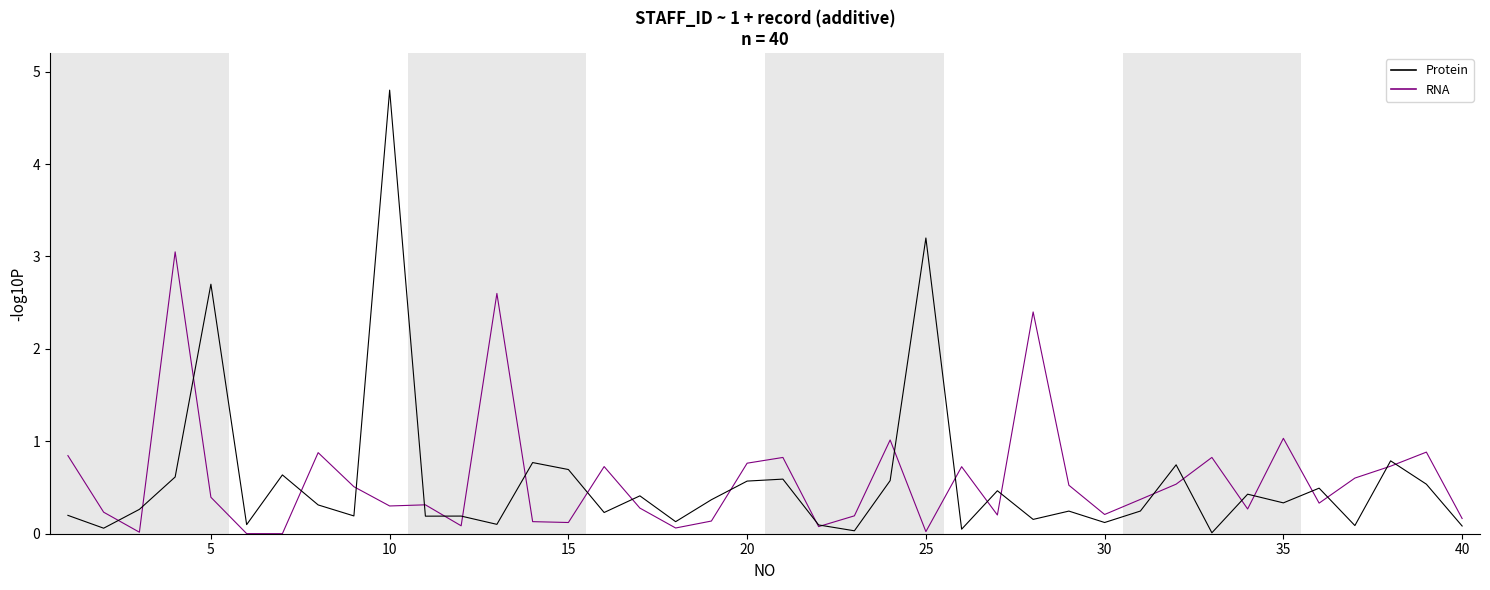

Rank the series by their maximum value, from lowest to highest.

RNA, Protein